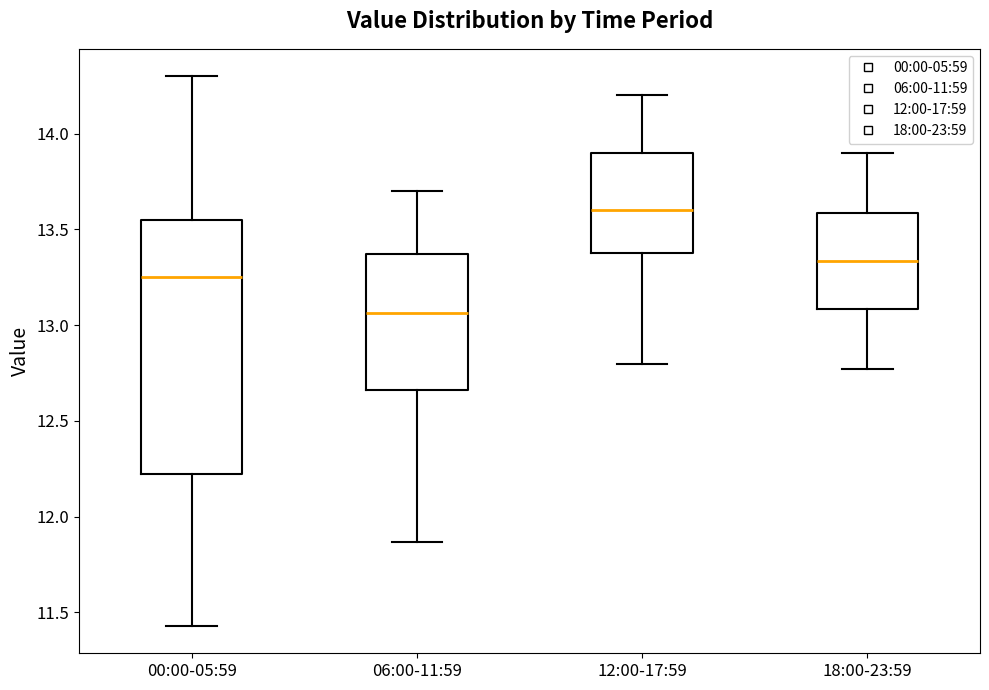

Reading left to right, transcribe this box plot: for each box, give where its median line is, the range the box spans, and where its two whiskers end, as read against the y-axis. The values are not printed on the chart, so give them approximately, as read against the axis.

00:00-05:59: median 13.25, box 12.20 to 13.55, whiskers 11.45 to 14.30
06:00-11:59: median 13.05, box 12.65 to 13.35, whiskers 11.85 to 13.70
12:00-17:59: median 13.60, box 13.40 to 13.90, whiskers 12.80 to 14.20
18:00-23:59: median 13.35, box 13.10 to 13.60, whiskers 12.75 to 13.90